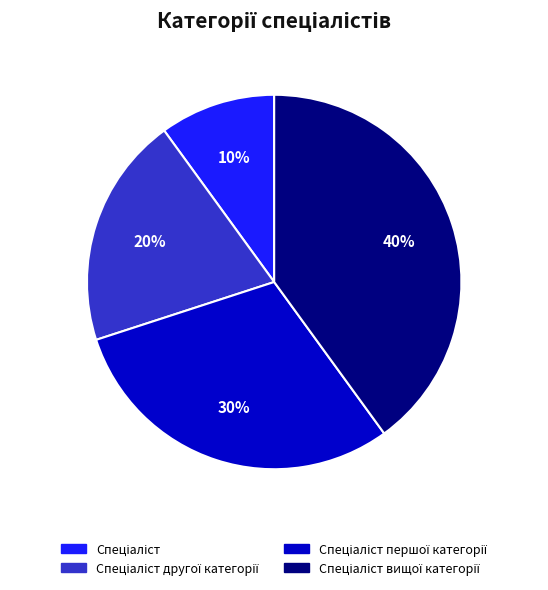

Is there a majority slice in this chart?

No